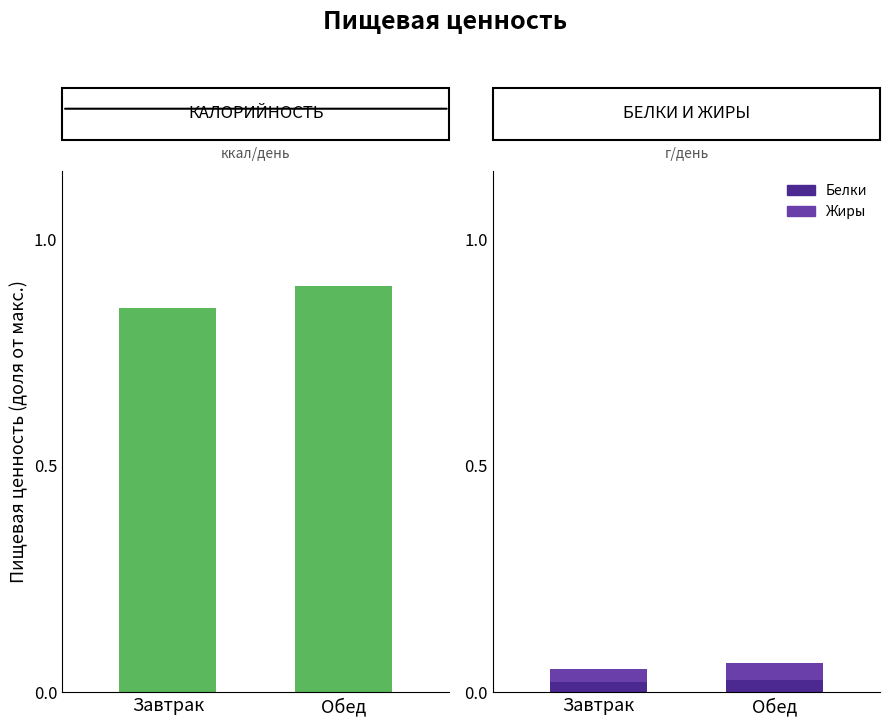

Are the bars grouped side by side (vs. stacked)?

Yes